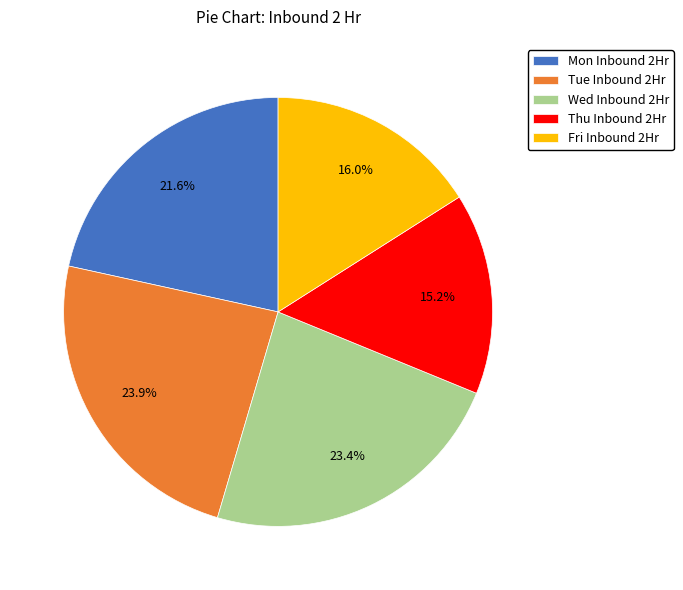

What is the smallest slice in the pie chart?

Thu